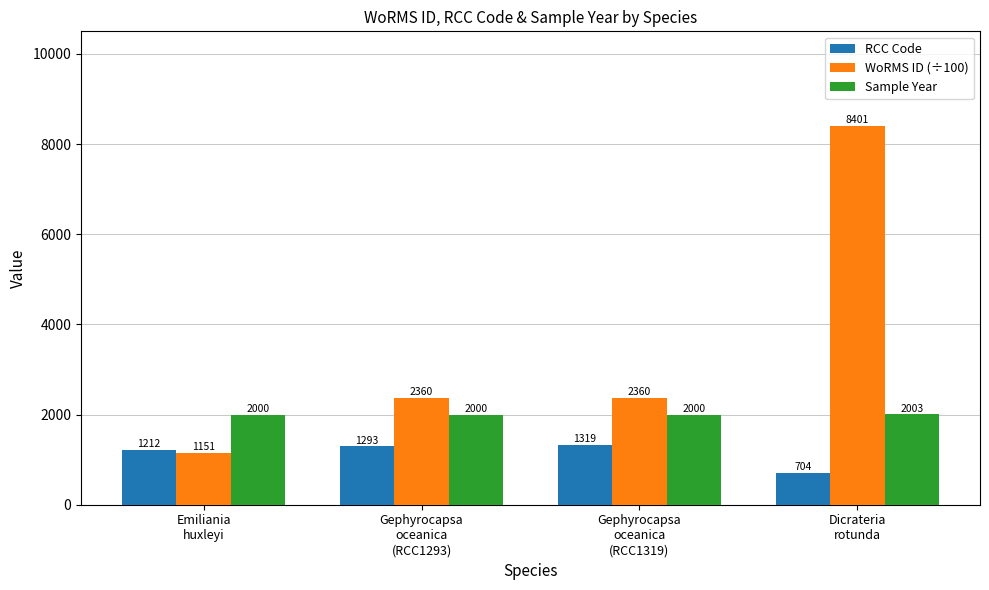

Rank the series by their average value, from highest to lowest.

WoRMS ID (÷100), Sample Year, RCC Code